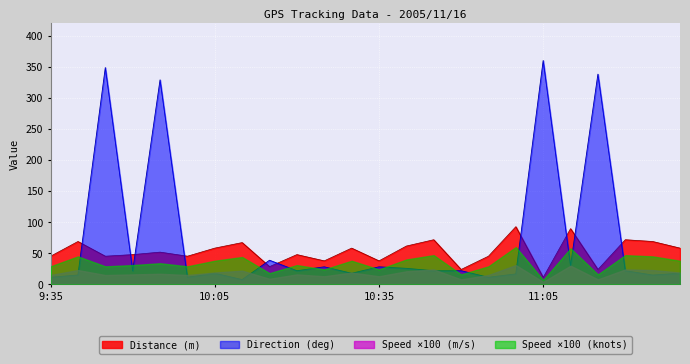

Does the chart display data point markers on the line(s)?

No